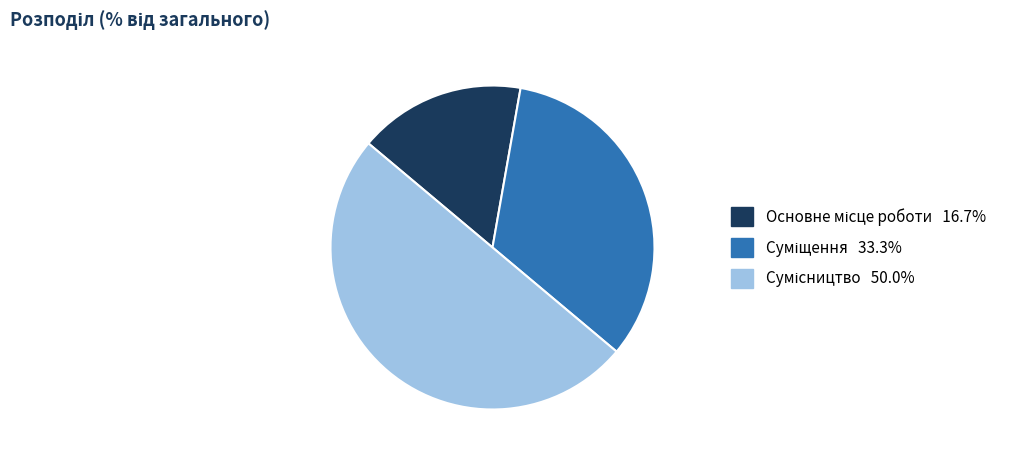

Count the number of slices in the pie.

3